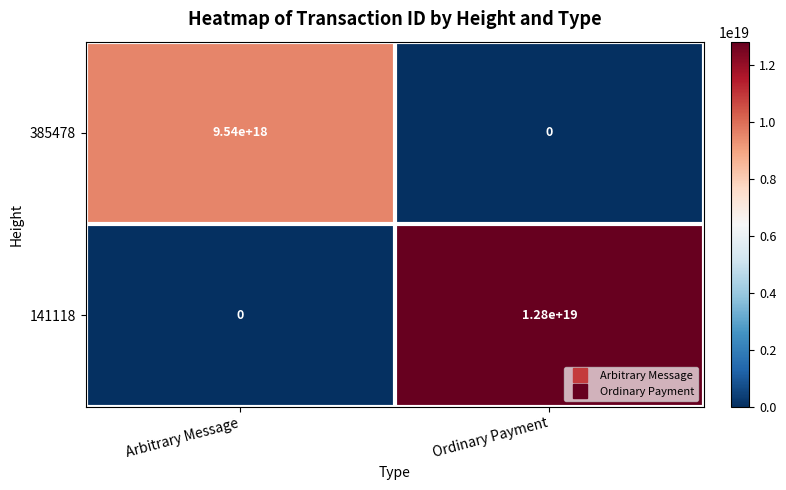

At which category is the sum across all series the highest?

Ordinary Payment